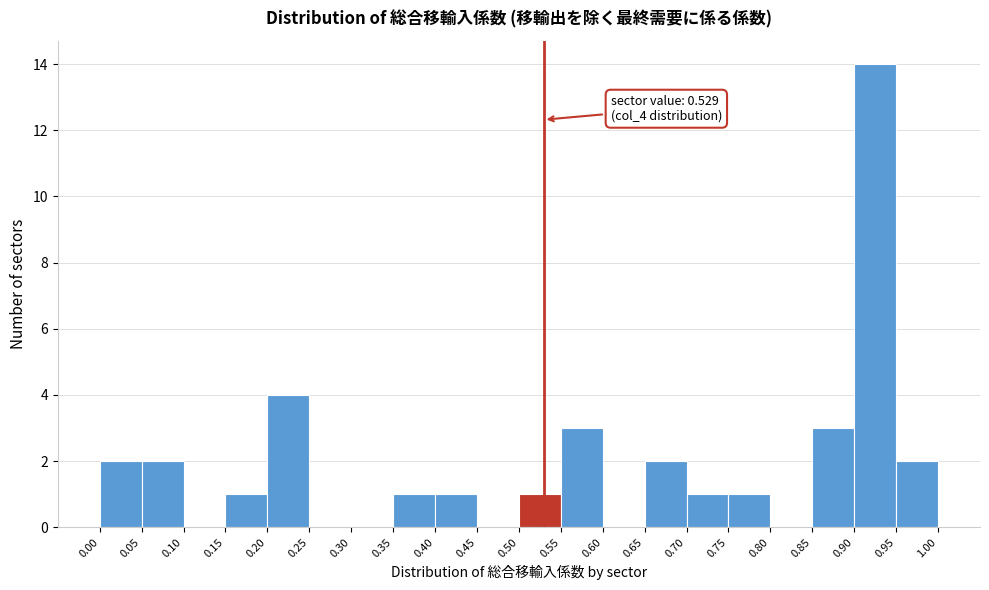

Over which range of the x-axis is the bar tallest?

0.90 to 0.95